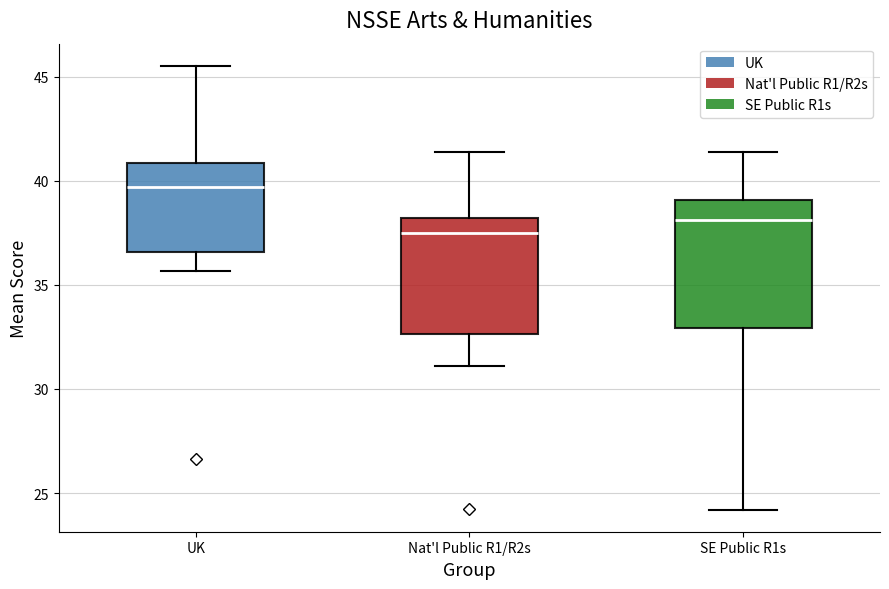

Reading left to right, transcribe this box plot: for each box, give where its median line is, the range the box spans, and where its two whiskers end, as read against the y-axis. The values are not printed on the chart, so give them approximately, as read against the axis.

UK: median 39.5, box 36.5 to 41.0, whiskers 35.5 to 45.5
Nat'l Public R1/R2s: median 37.5, box 32.5 to 38.0, whiskers 31.0 to 41.5
SE Public R1s: median 38.0, box 33.0 to 39.0, whiskers 24.0 to 41.5